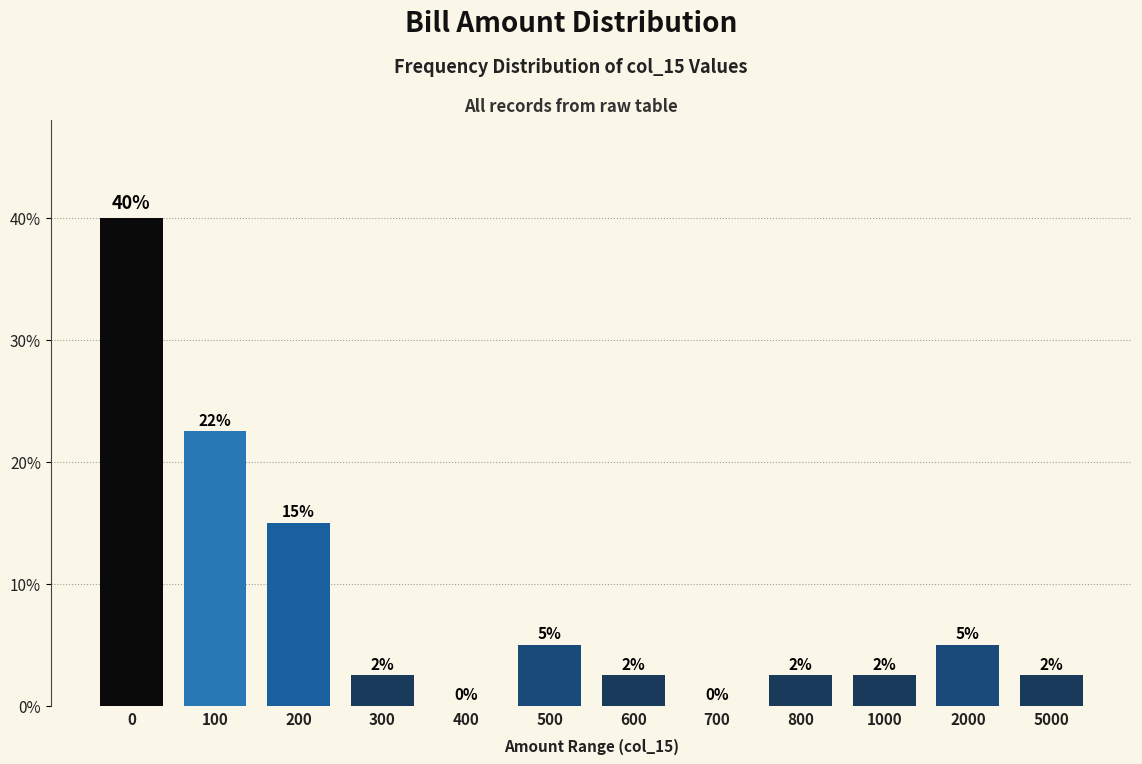

What is the greatest value displayed?

40.0